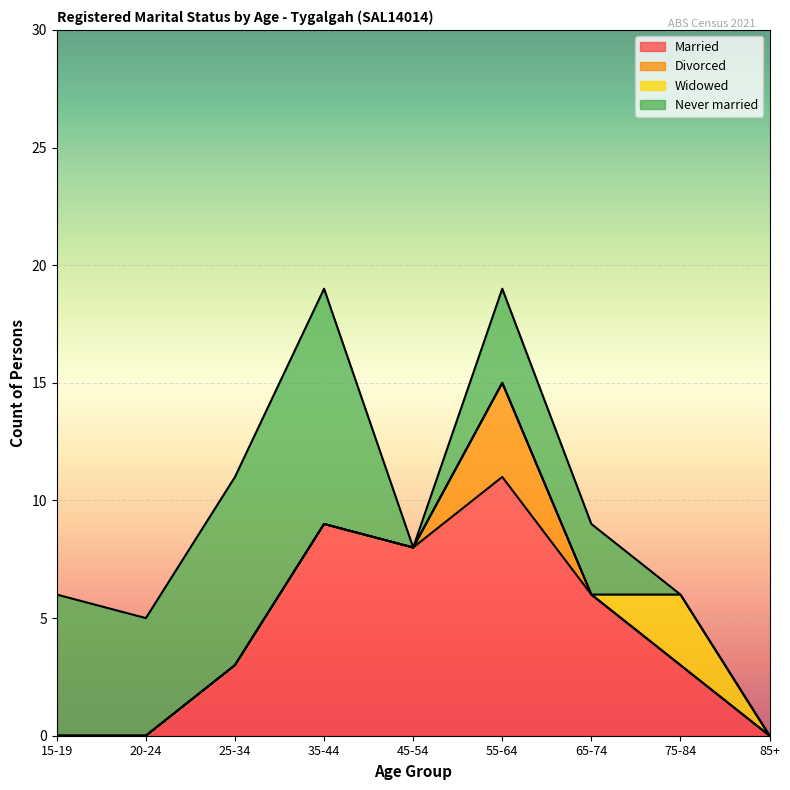

What is the sum of all Widowed values?

3